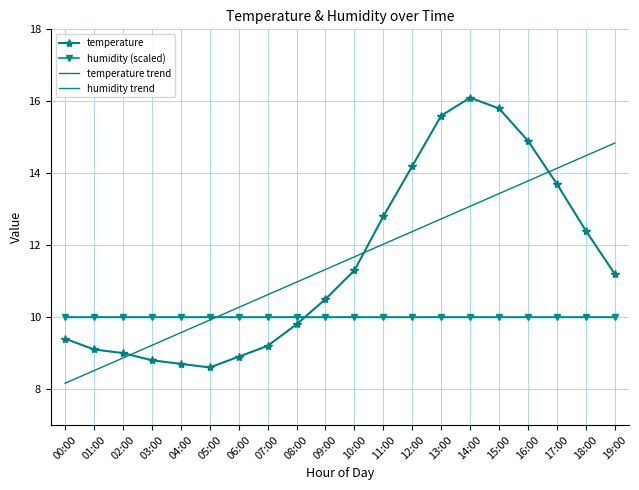

What is the value of the temperature trend point at the 19th from the left?

14.5